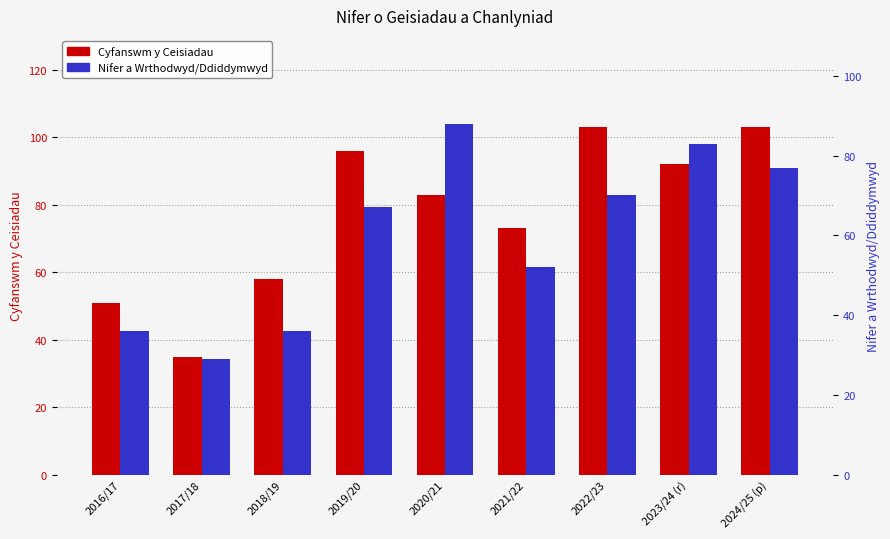

Reading right to left, extract all data points from this chart.

Cyfanswm y Ceisiadau: 103	92	103	73	83	96	58	35	51
Nifer a Wrthodwyd/Ddiddymwyd: 77	83	70	52	88	67	36	29	36